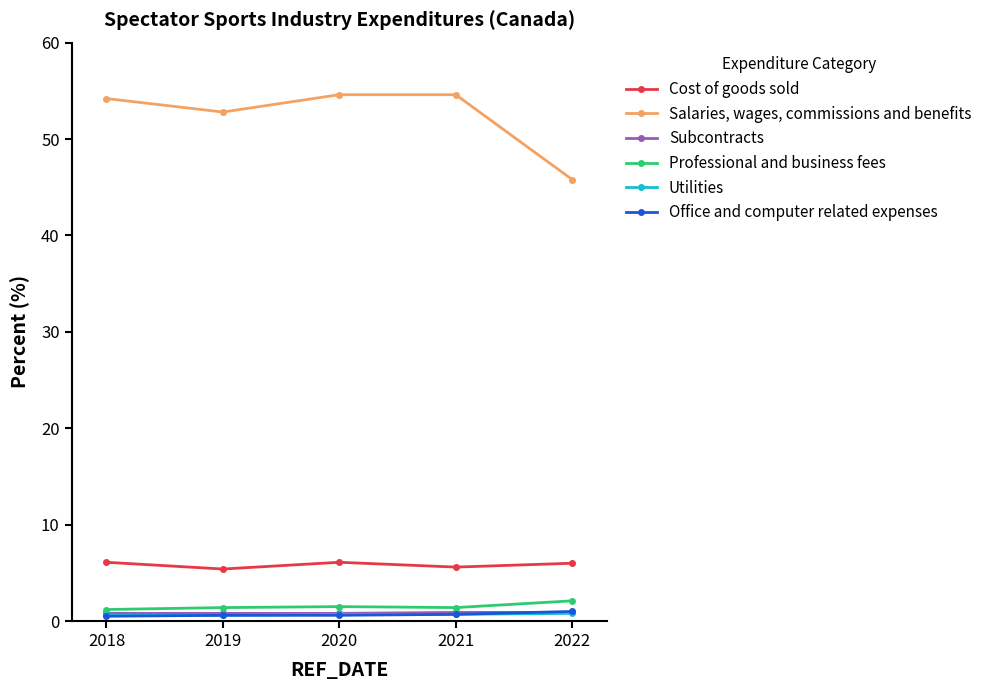

The value of Salaries, wages, commissions and benefits at 2022 is 76.1. True or false?

False